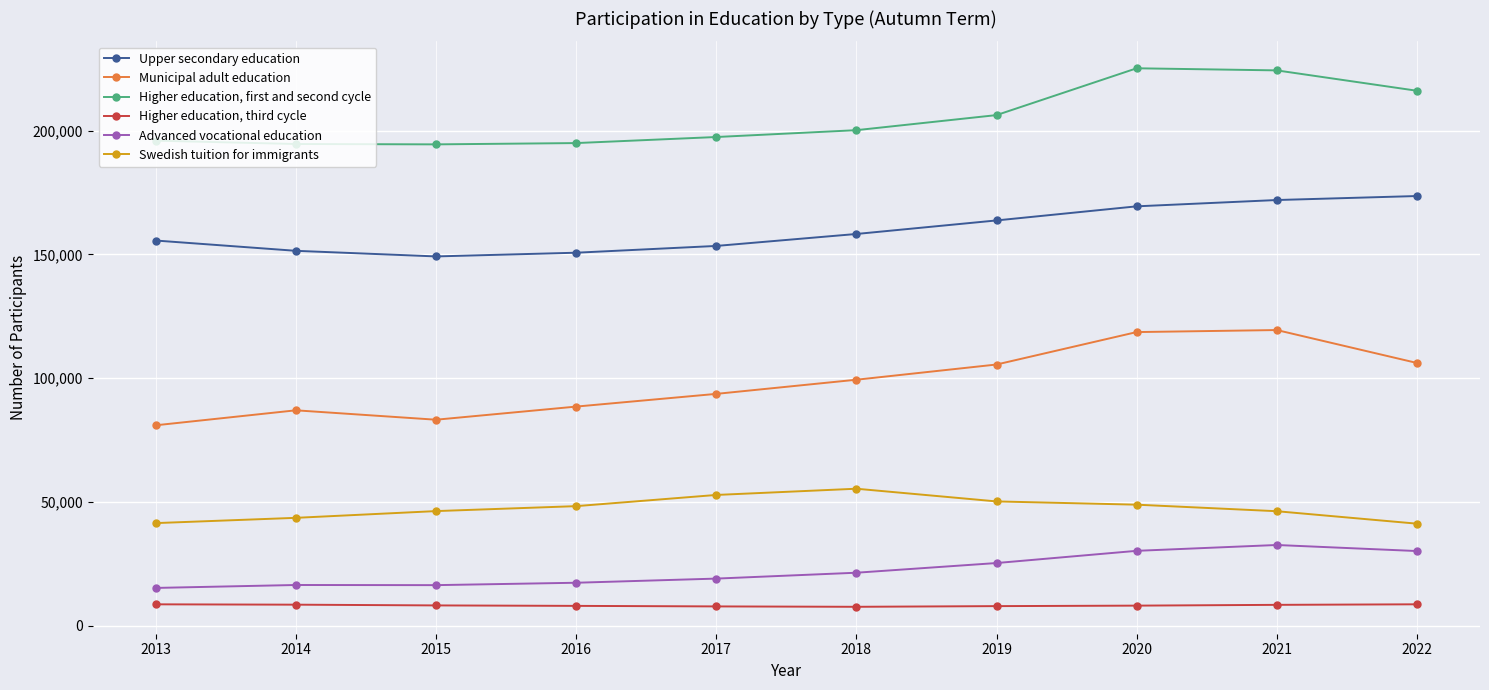

Which series has the largest total across all categories?

Higher education, first and second cycle